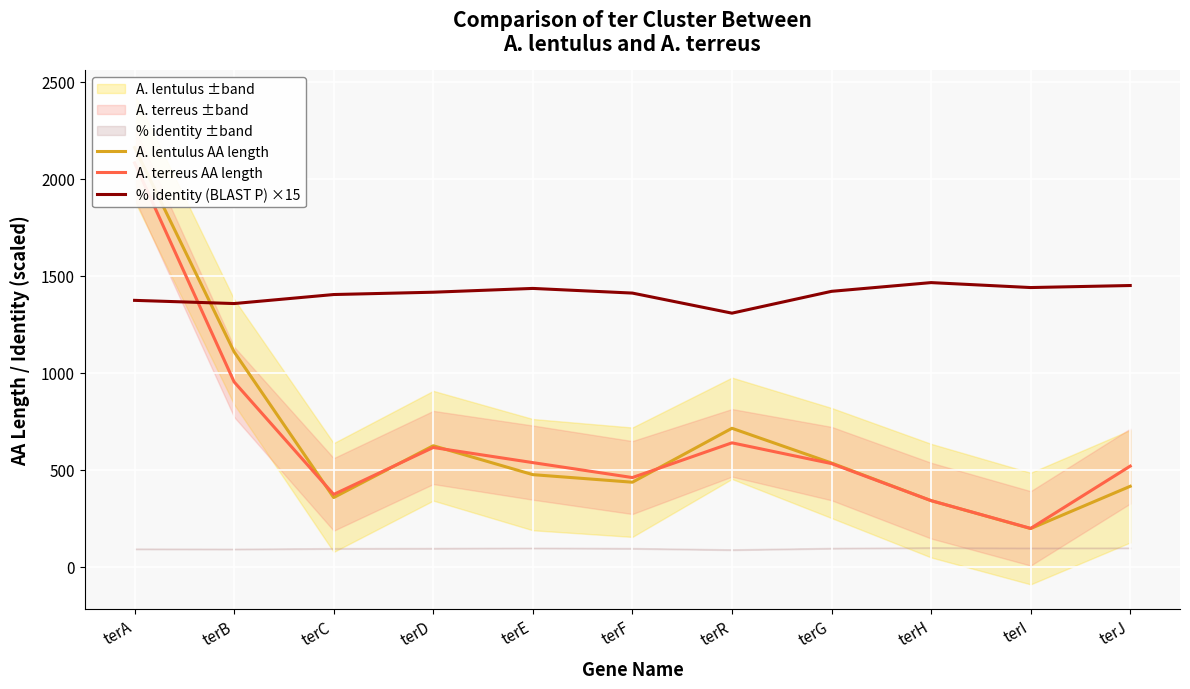

Where do A. lentulus AA length and % identity (BLAST P) ×15 first cross each other?

terA and terB